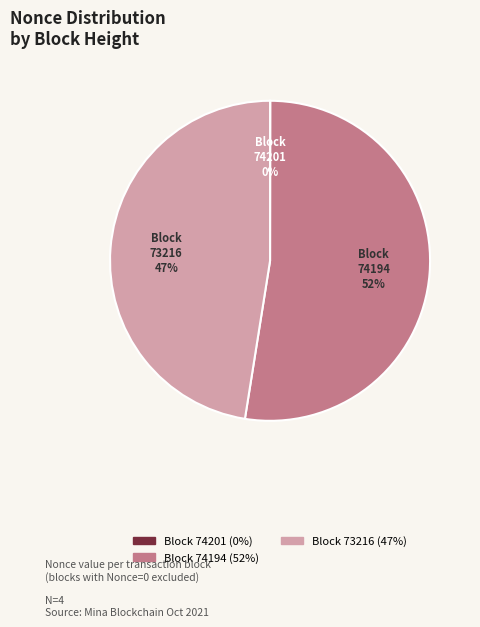

Does any single category account for the majority?

Yes